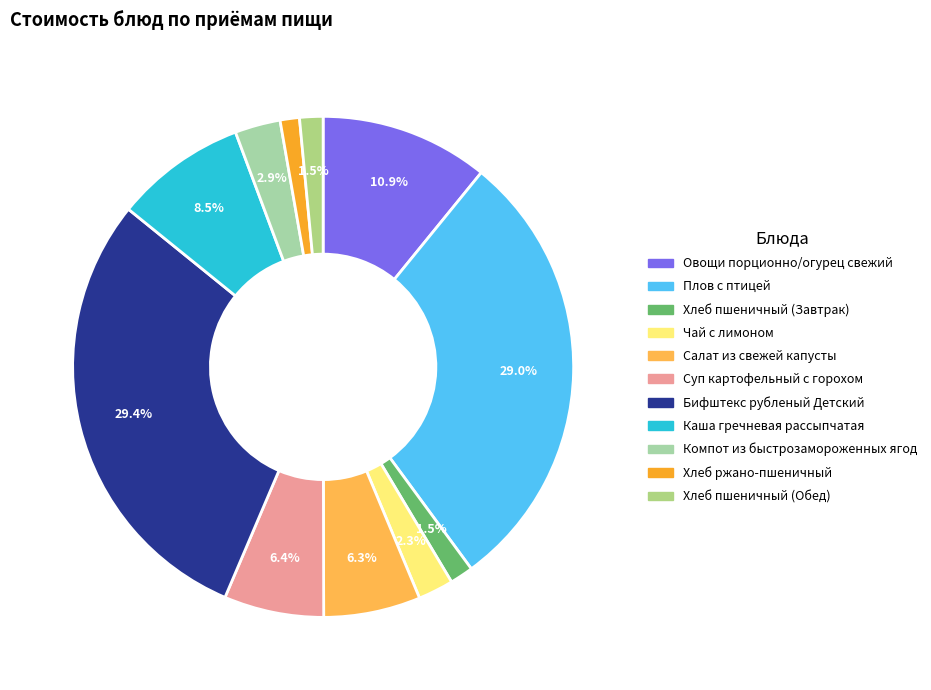

Do Компот из быстрозамороженных ягод and Овощи порционно/огурец свежий together represent more than half of the pie?

No